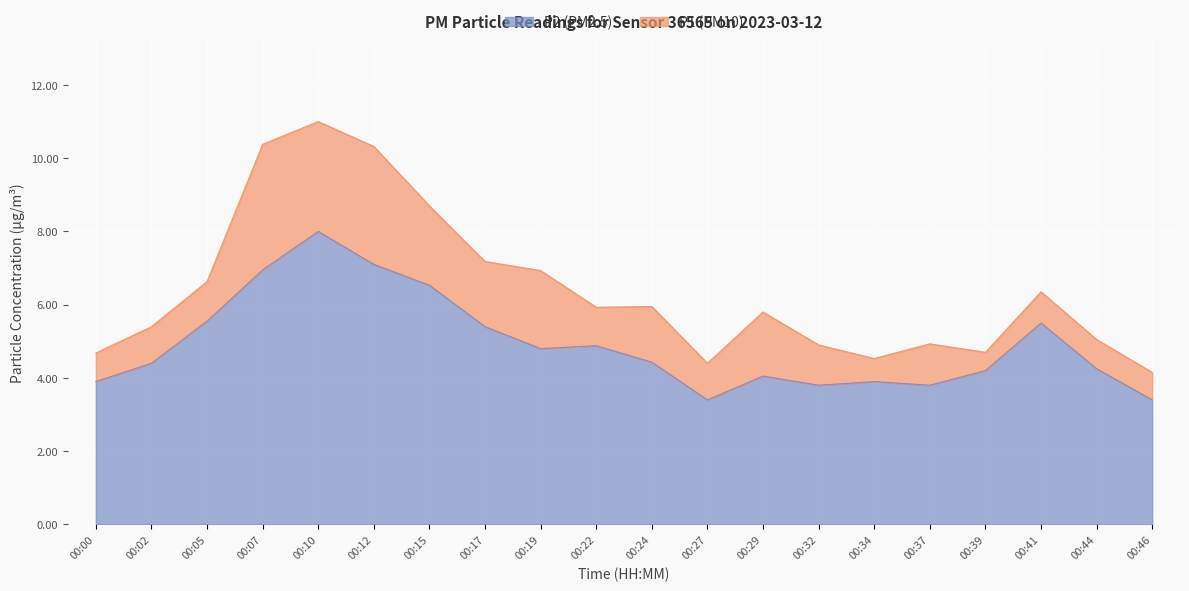

Reading right to left, transcribe all the data shown in this chart.

P1: 4.2	5.0	6.3	4.7	4.9	4.5	4.9	5.8	4.4	6.0	5.9	6.9	7.2	8.7	10.3	11.0	10.4	6.6	5.4	4.7
P2: 3.4	4.2	5.5	4.2	3.8	3.9	3.8	4.0	3.4	4.4	4.9	4.8	5.4	6.5	7.1	8.0	7.0	5.5	4.4	3.9